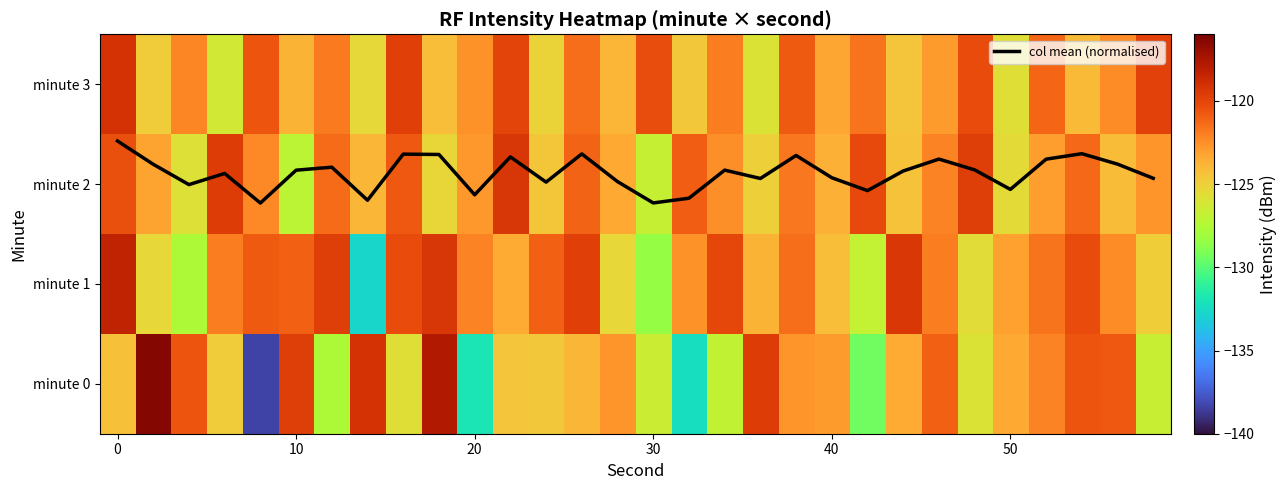

What is the maximum value for minute 0?

-116.3